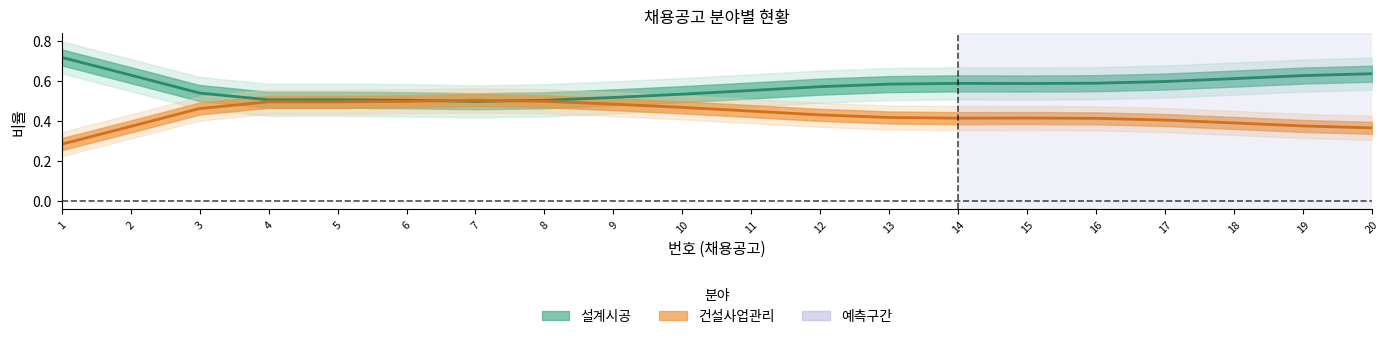

How many series are shown in this chart?

2